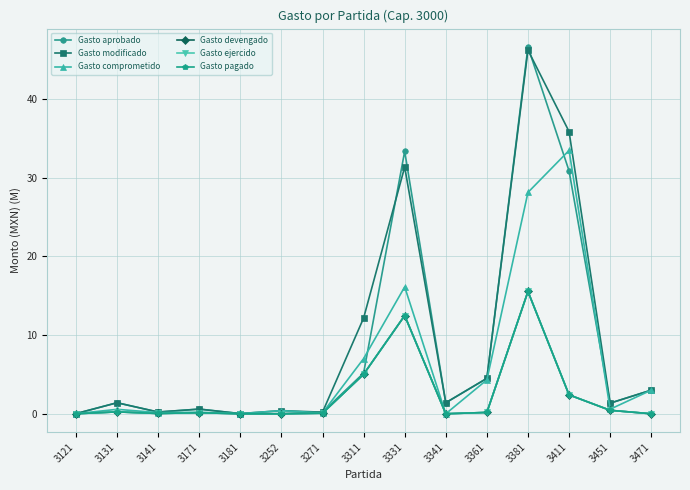

What is the sum of all Gasto modificado values?

138.7